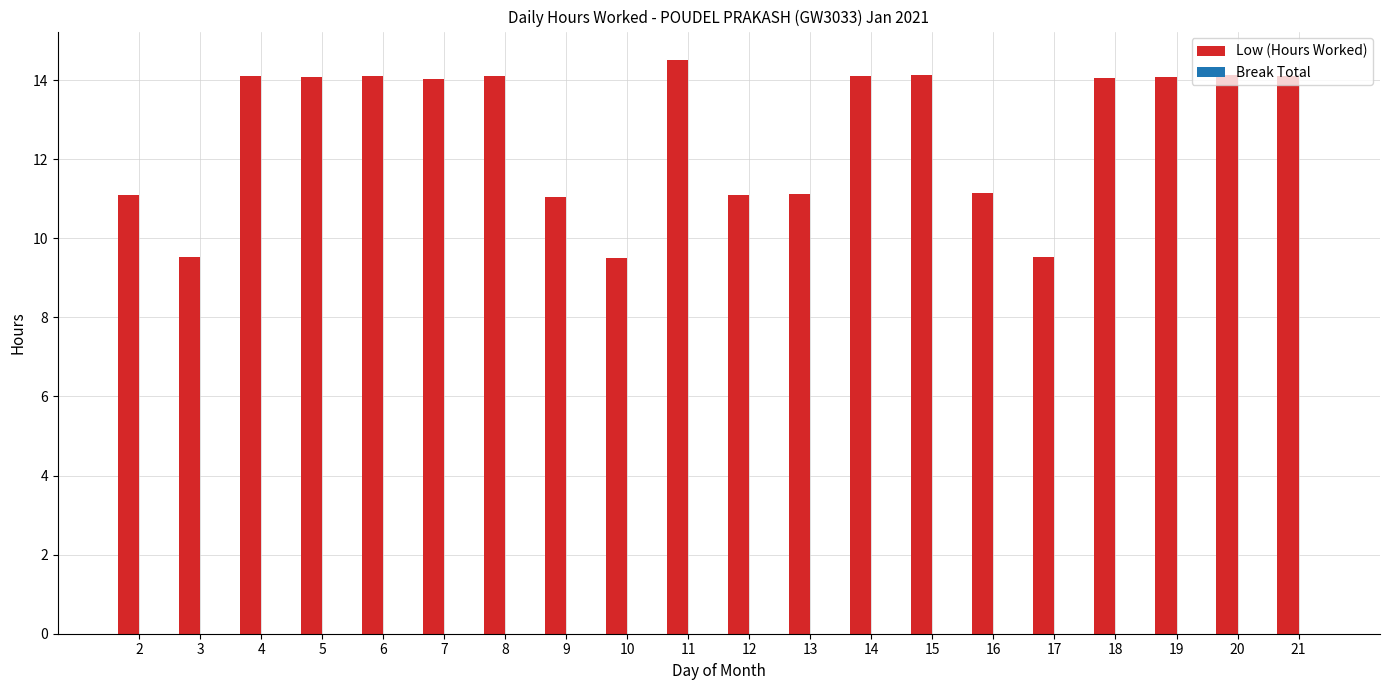

What is the change in value from 11 to 19?

-0.4